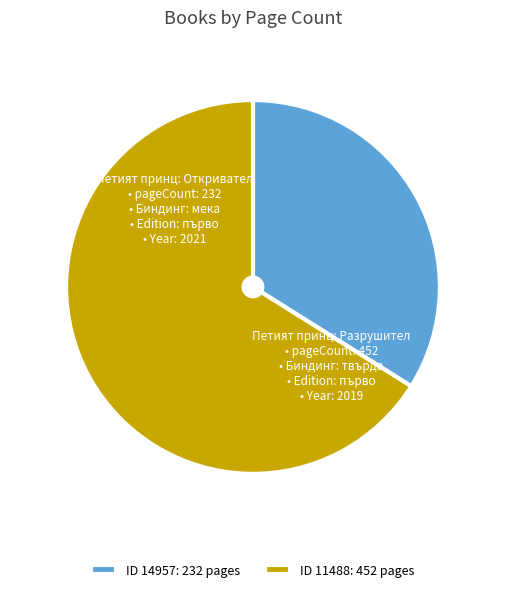

Is there a majority slice in this chart?

Yes